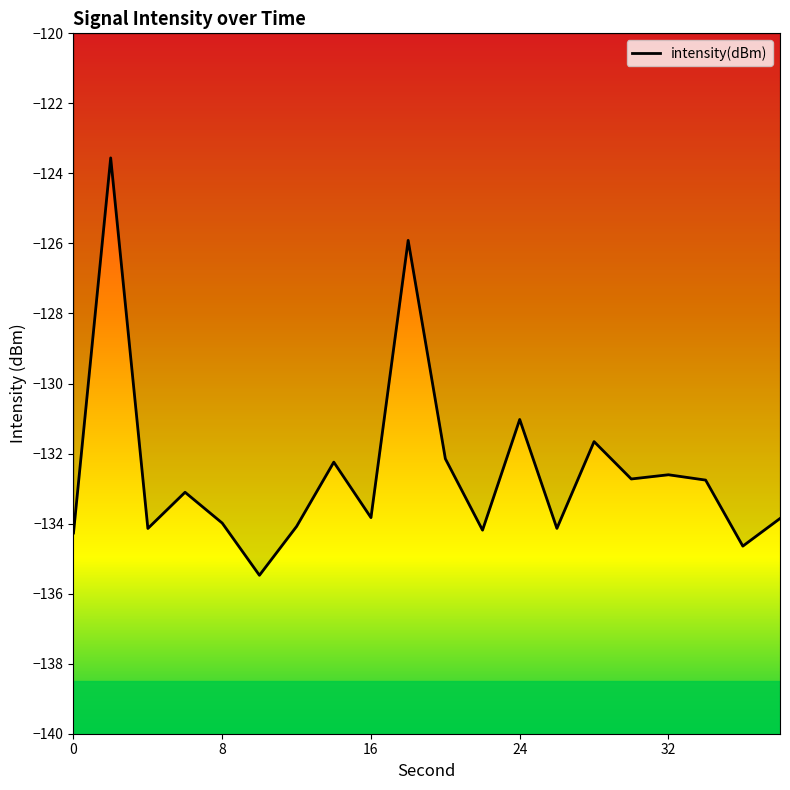

What is the maximum value shown in the chart?

-123.6